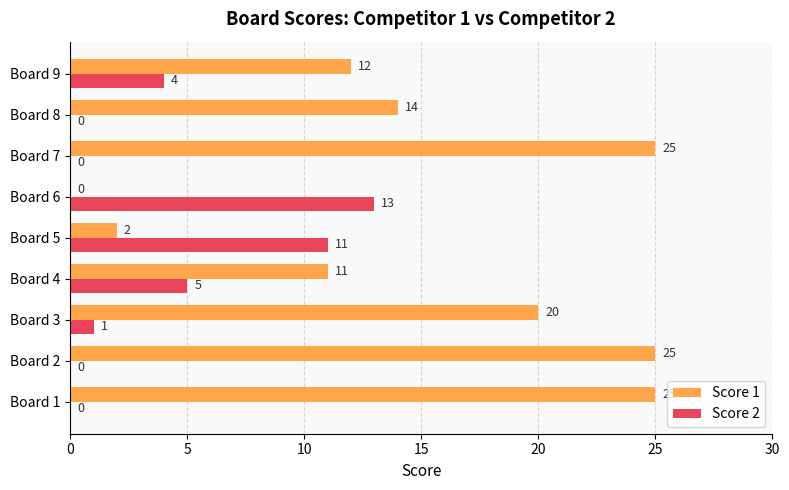

Where is Score 1 nearest to the value 12?

Board 9